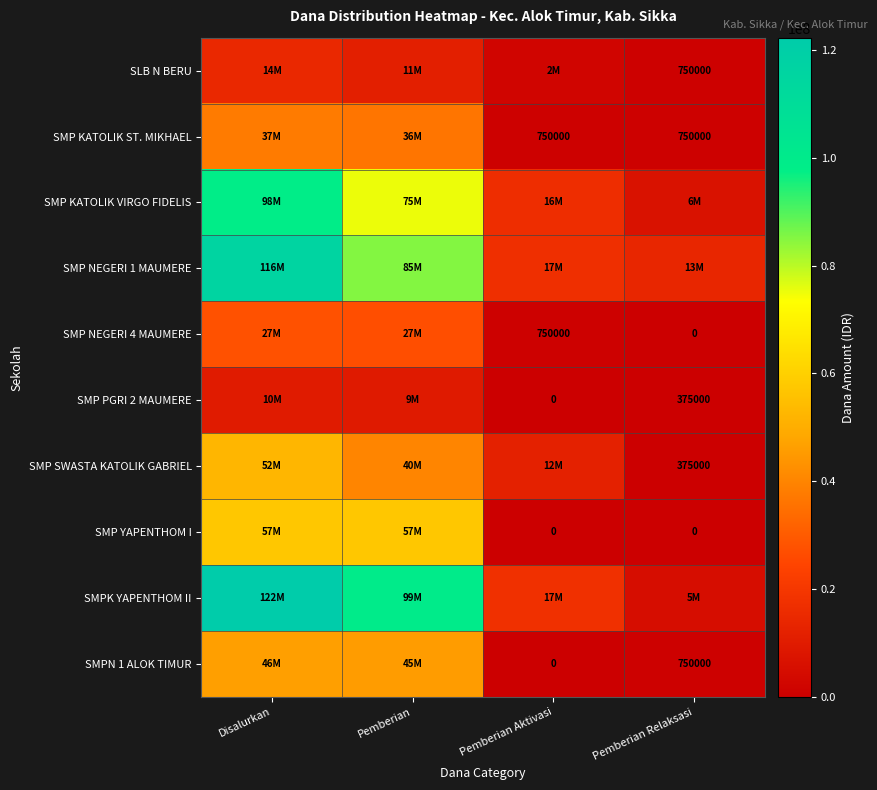

The SLB N BERU series shows 750000 at Pemberian Relaksasi. True or false?

True